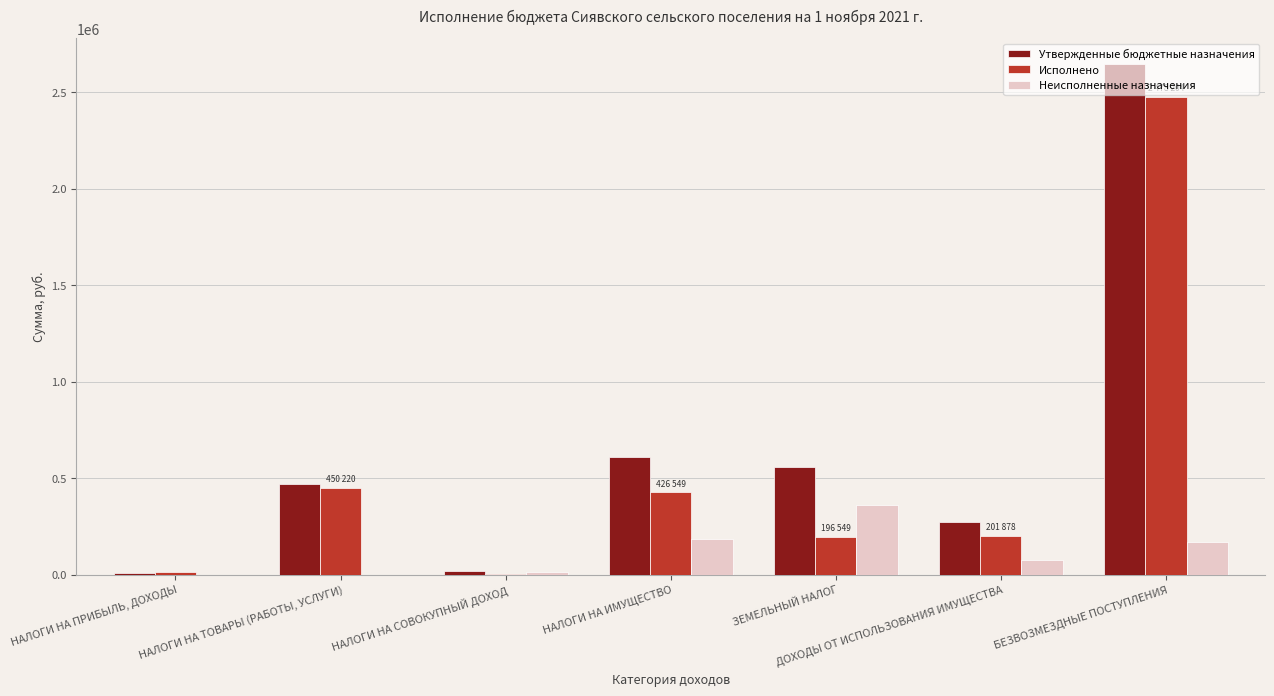

Which series changed the most between ЗЕМЕЛЬНЫЙ НАЛОГ and ДОХОДЫ ОТ ИСПОЛЬЗОВАНИЯ ИМУЩЕСТВА?

Неисполненные назначения